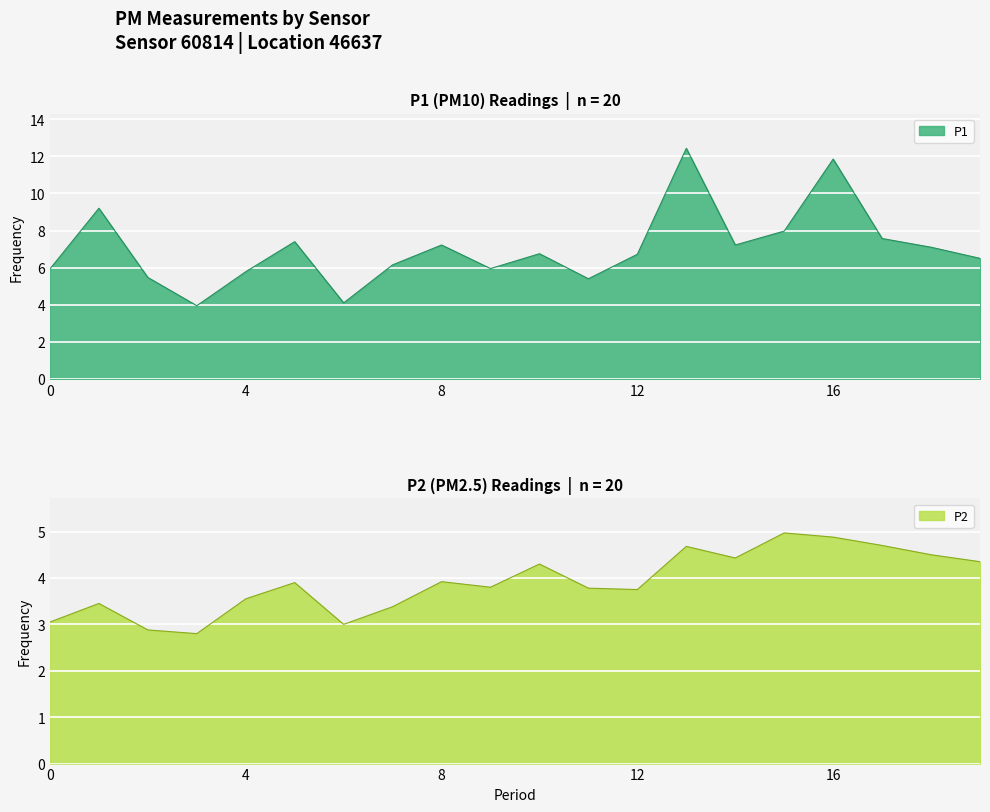

Is the value of P2 at 07:30 greater than the value of P1 at 06:30?

No